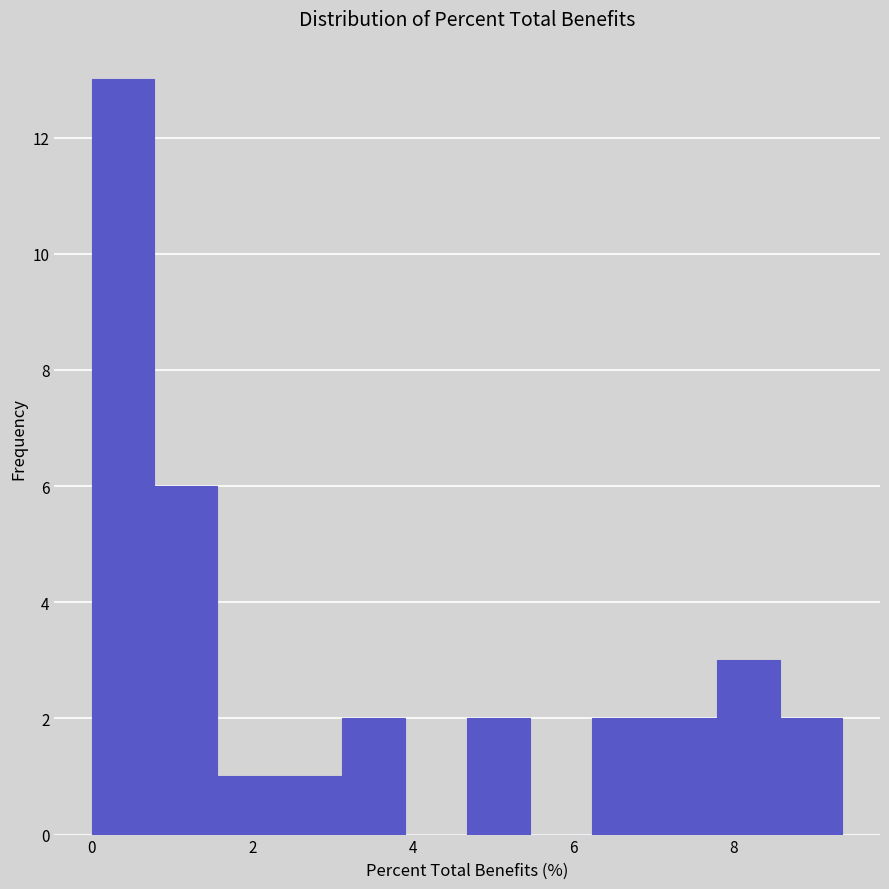

Read against the x-axis, roughly where is the centre of the tallest bar?

0.4